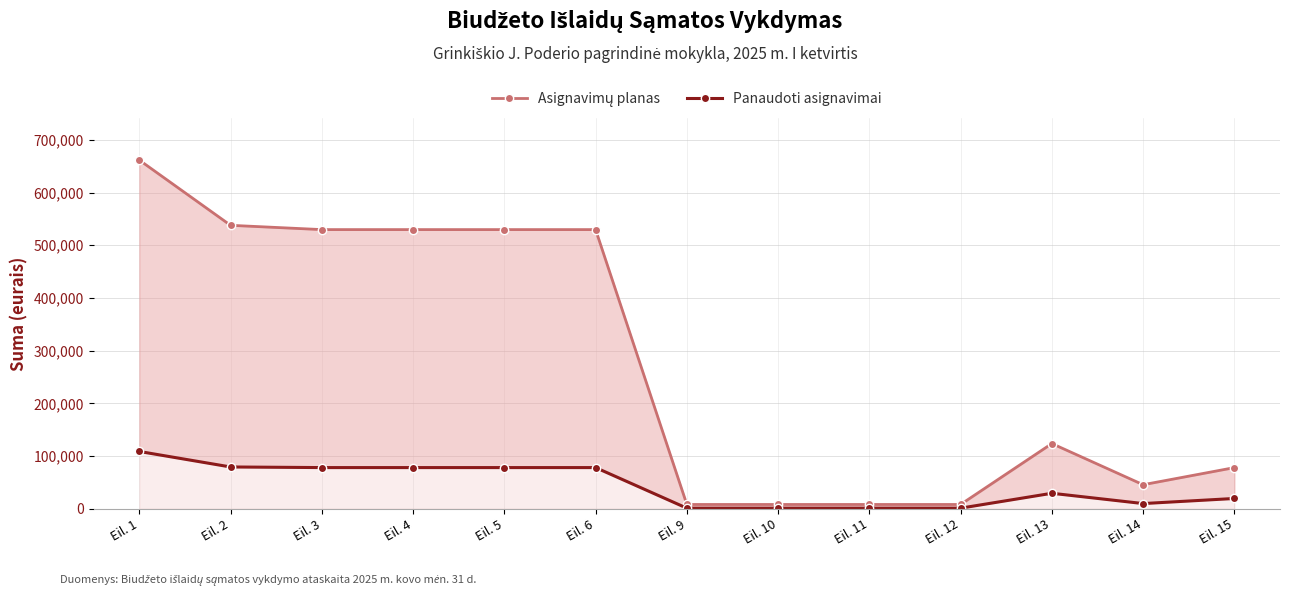

At which label does Panaudoti asignavimai reach its minimum?

Eil. 9